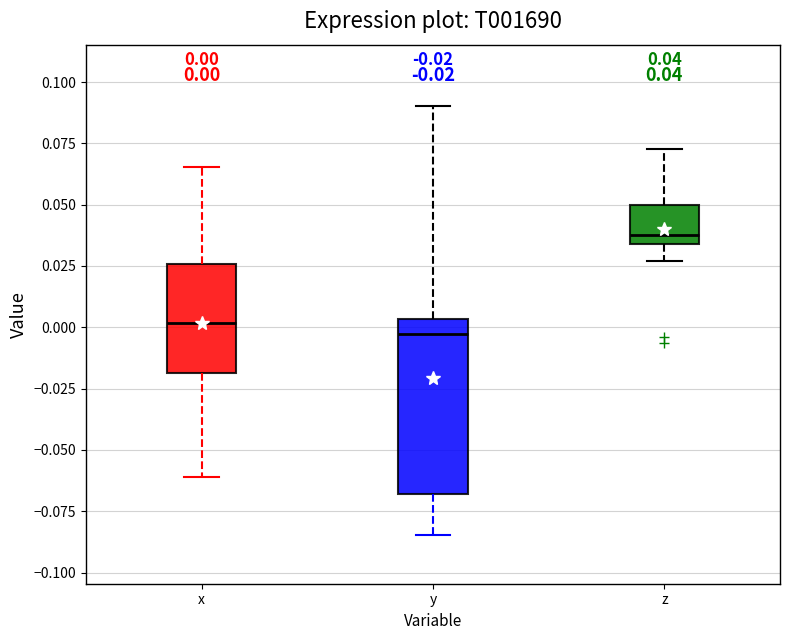

Comparing the boxes themselves (not the whiskers), which one is the tallest?

y